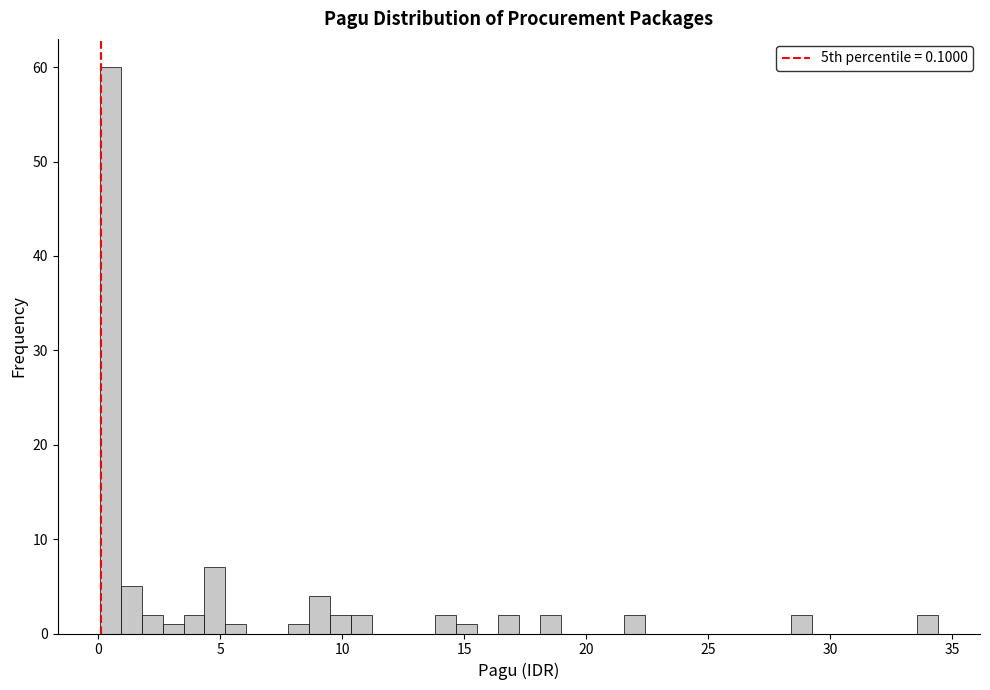

Read against the x-axis, roughly where is the centre of the tallest bar?

0.5